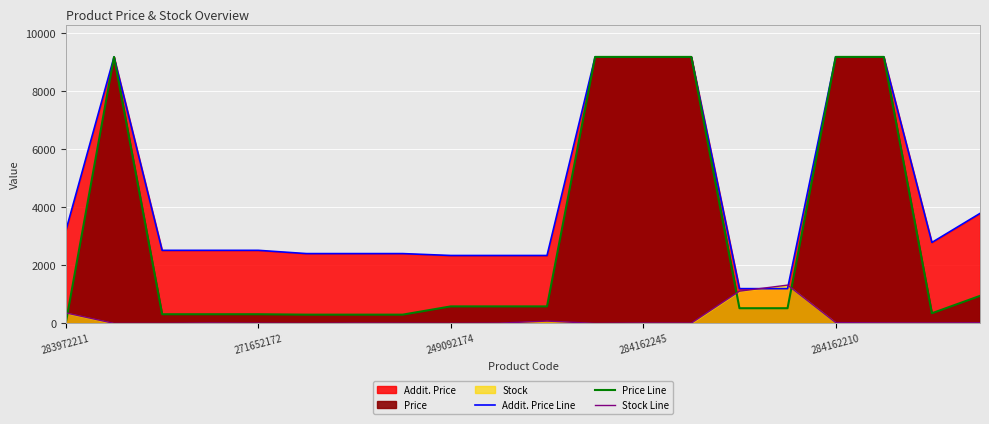

True or false: Addit. Price Line and Price Line intersect in this chart.

False